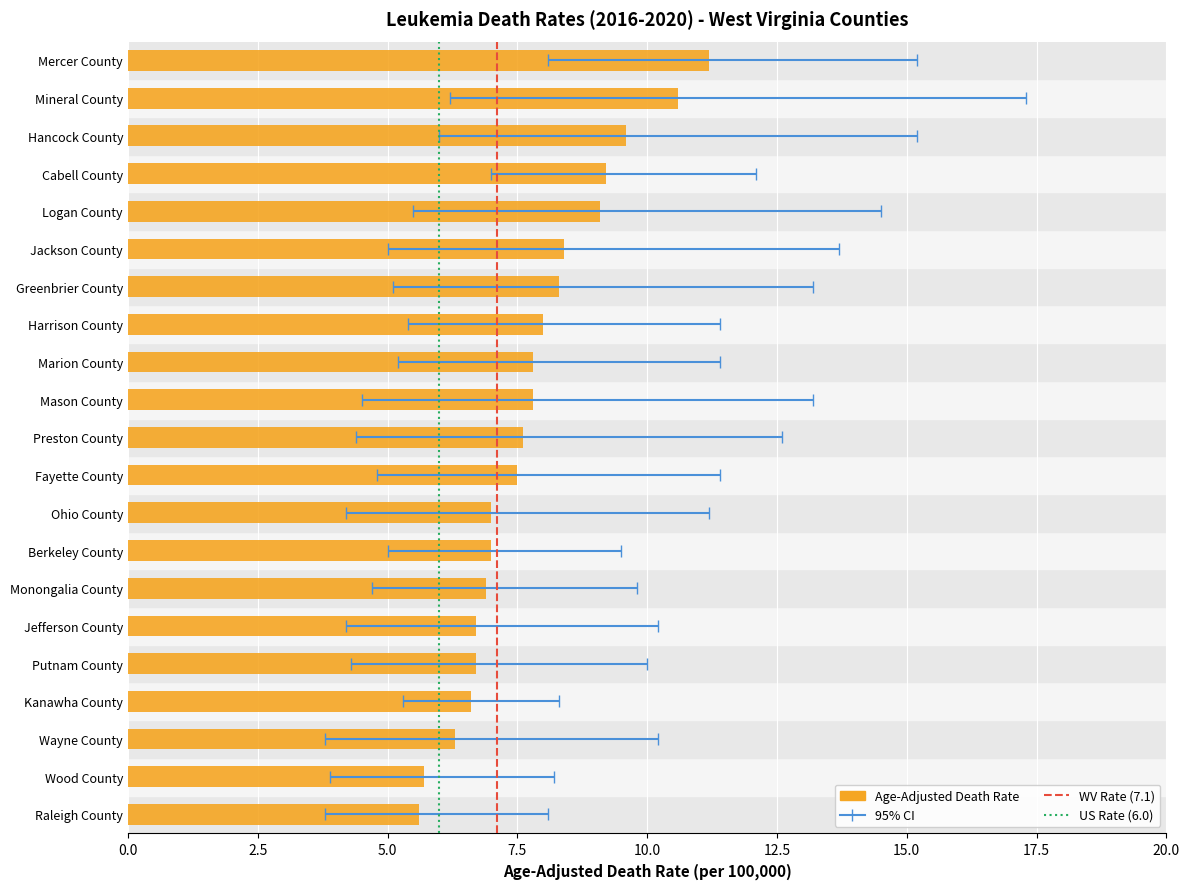

What is the maximum value shown in the chart?

17.3